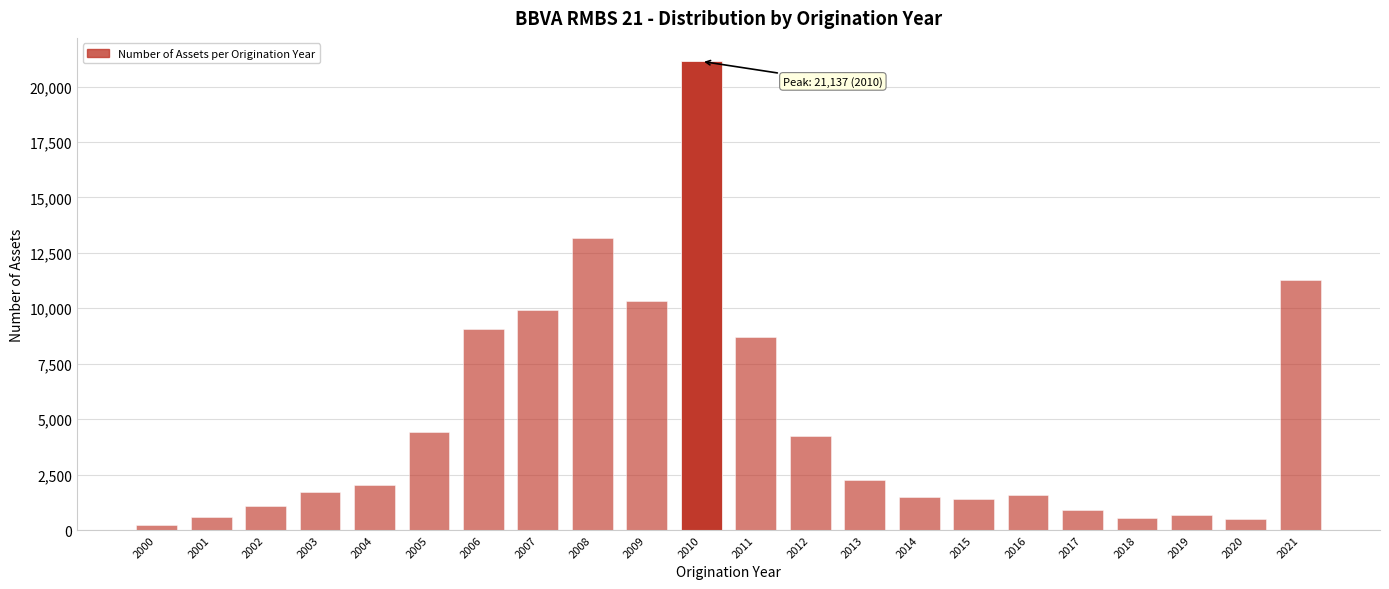

What is the value of the 9th bar from the left?

13178